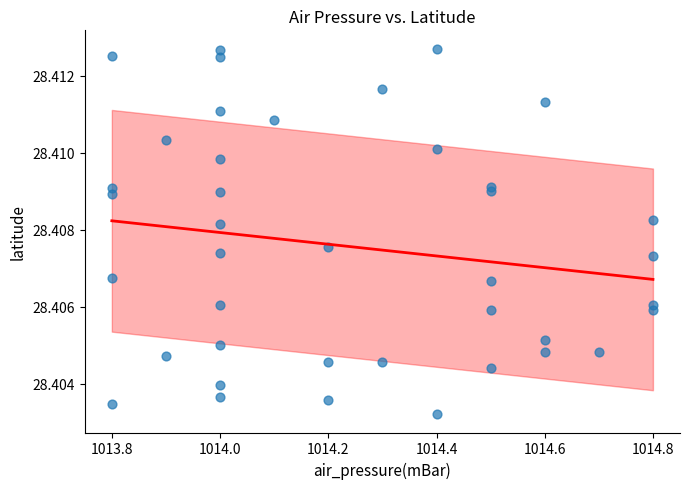

What is the range of X values (max minus min)?

1.0